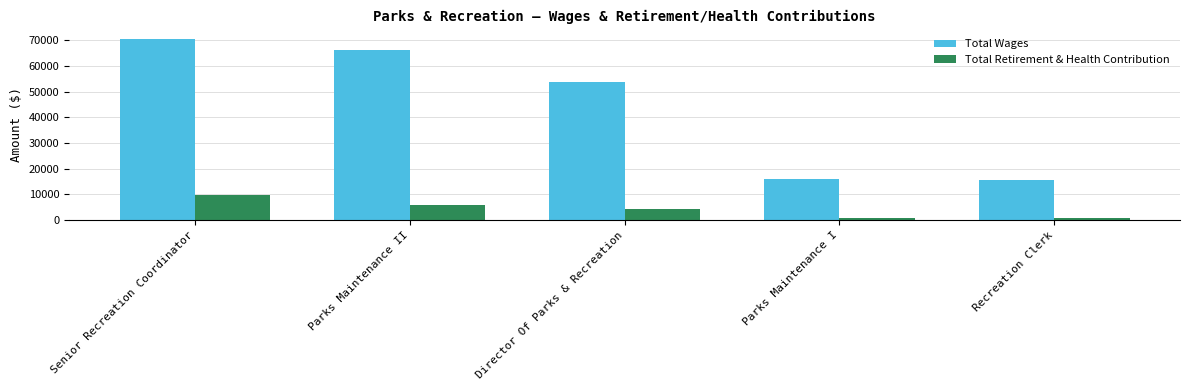

What value does the Total Retirement & Health Contribution series have at Parks Maintenance II?

5952